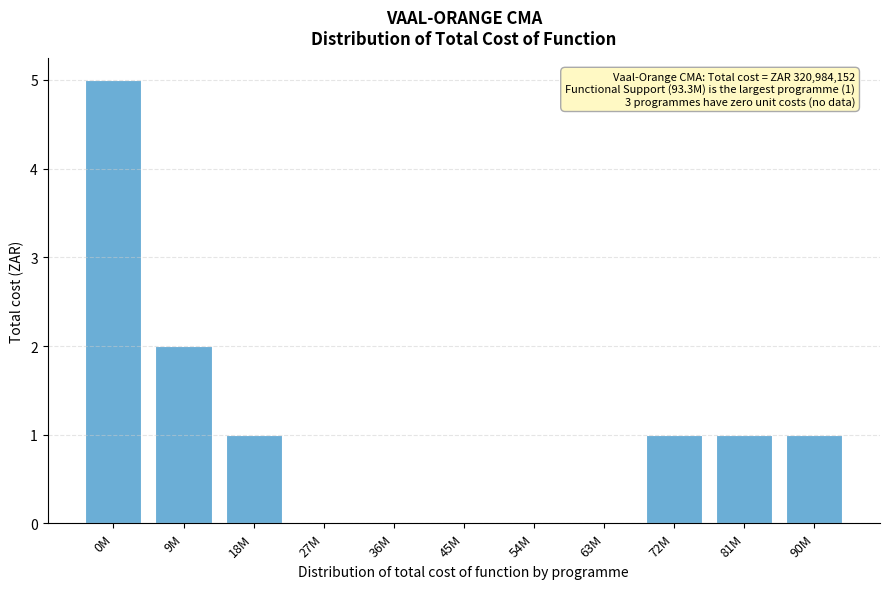

Reading left to right, transcribe all the data shown in this chart.

0M=5	9M=2	18M=1	27M=0	36M=0	45M=0	54M=0	63M=0	72M=1	81M=1	90M=1